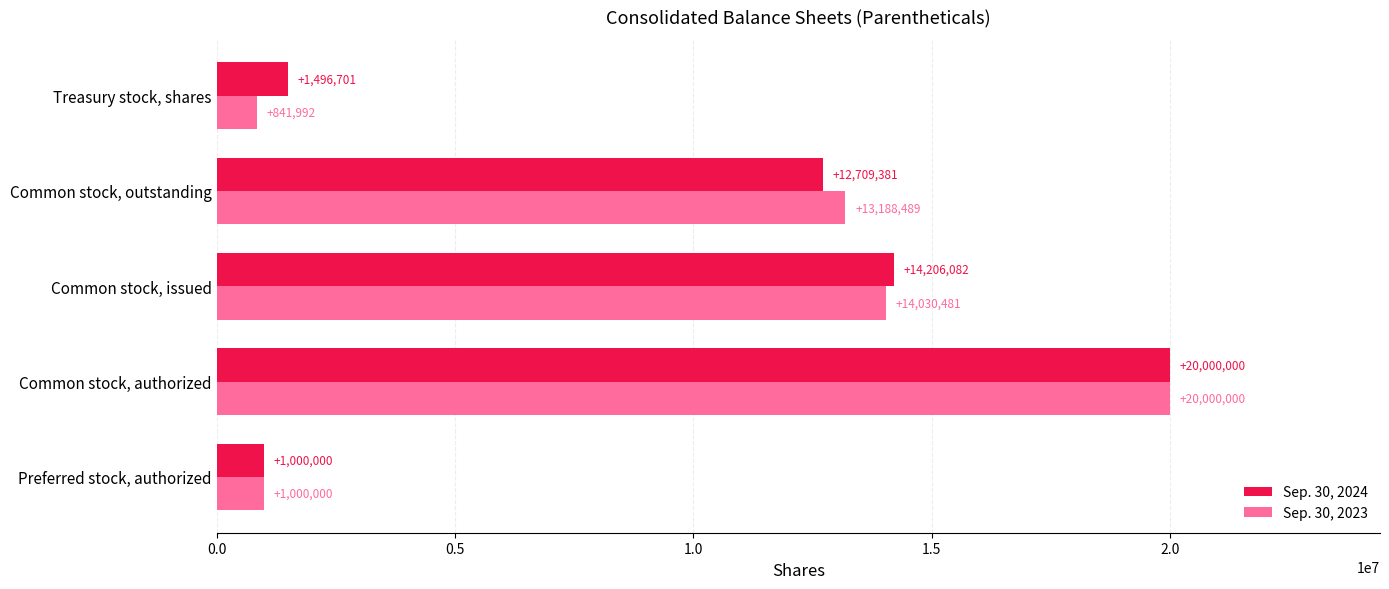

What is the maximum value for Sep. 30, 2024?

20000000